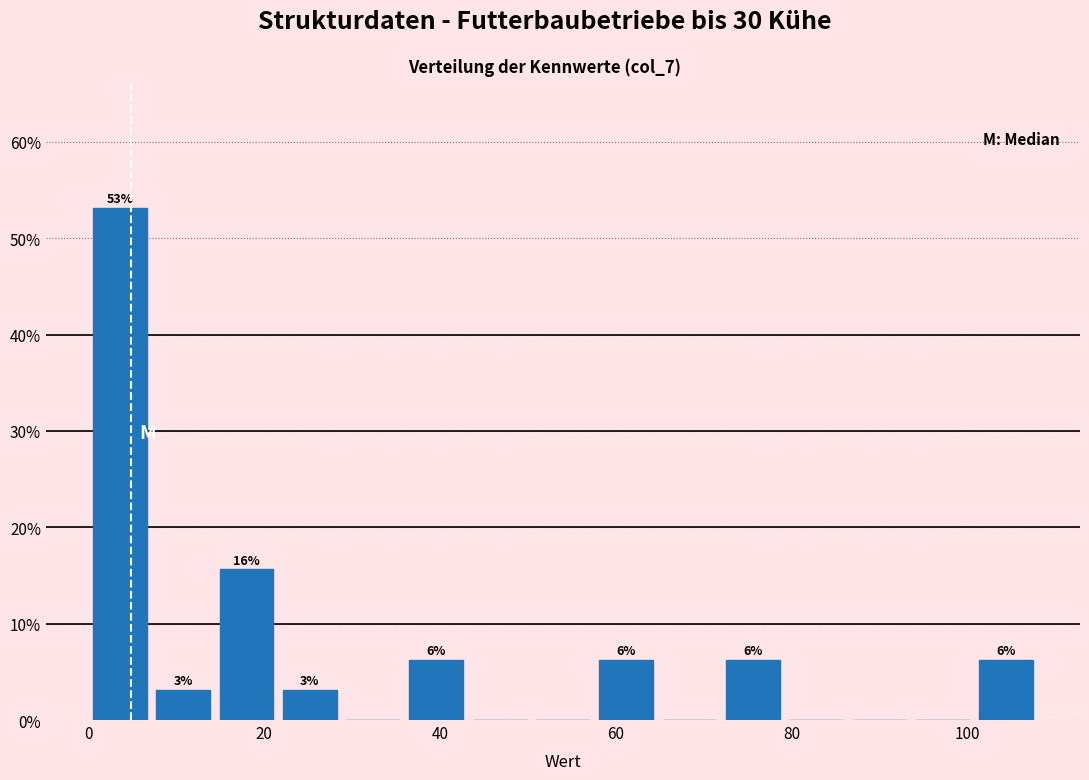

Around what value on the x-axis is the tallest bar? Give the approximate position of its centre, as read against the axis.

4